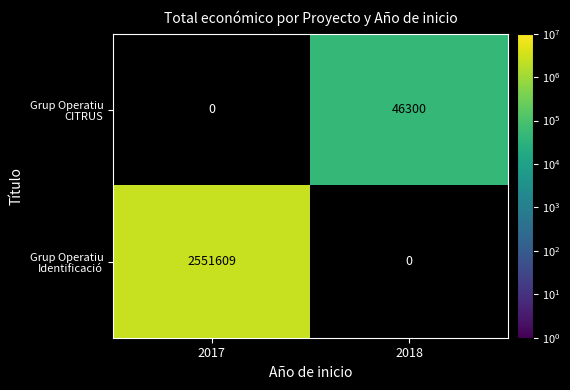

The Grup Operatiu Identificació series shows 1491254 at 2017. True or false?

False